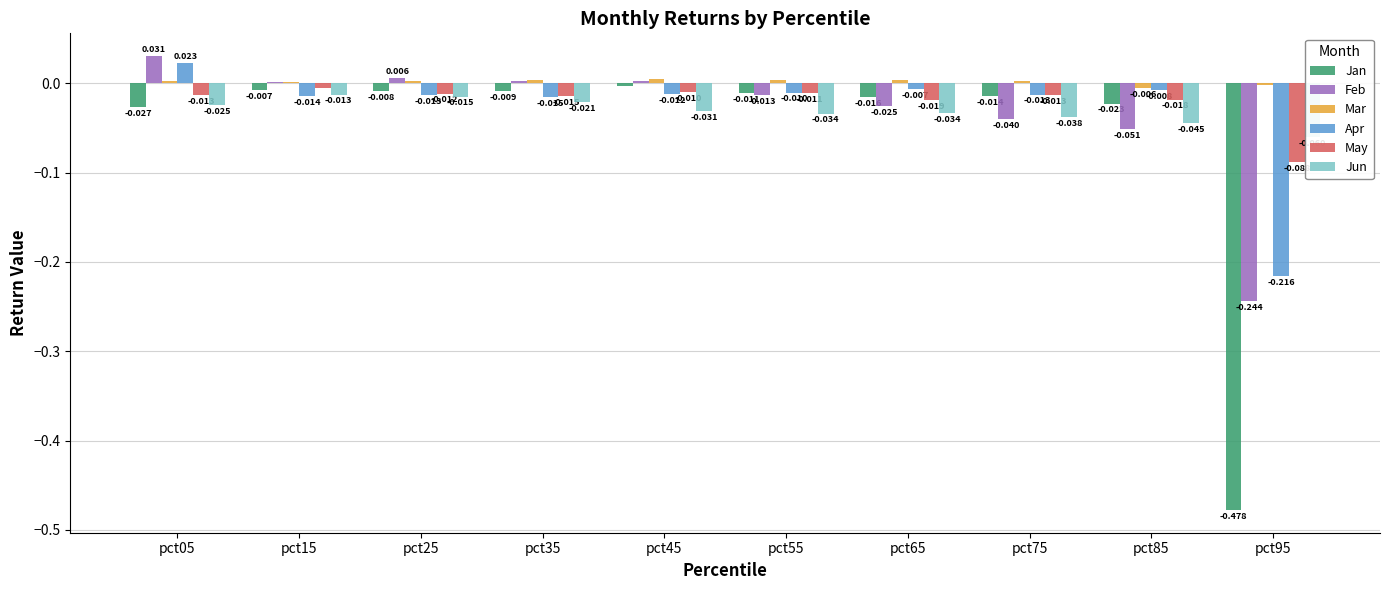

How many series are shown in this chart?

6